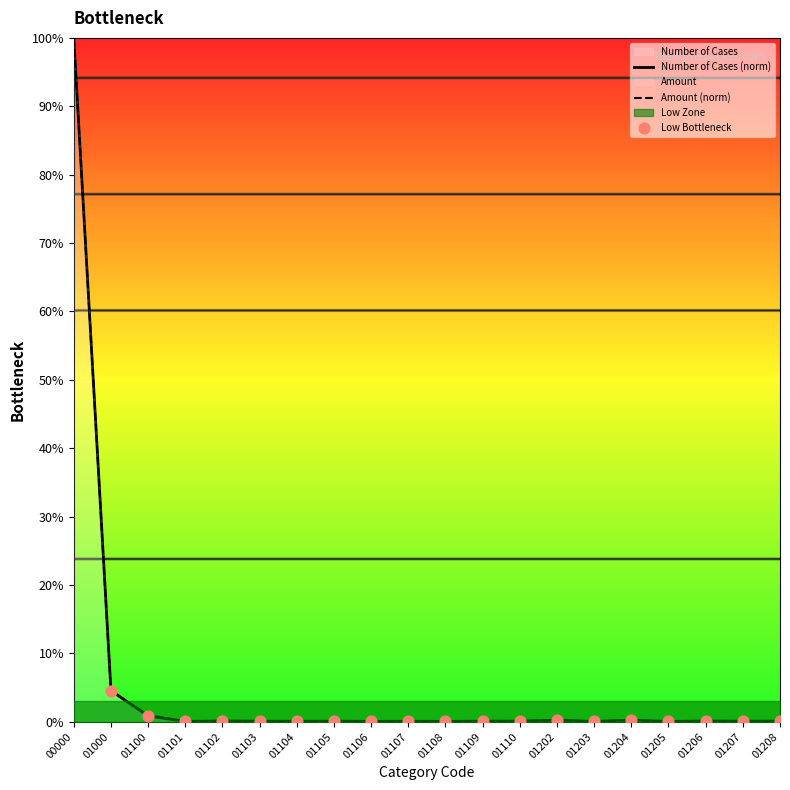

What is the highest value of the Amount (norm) series?

100.0